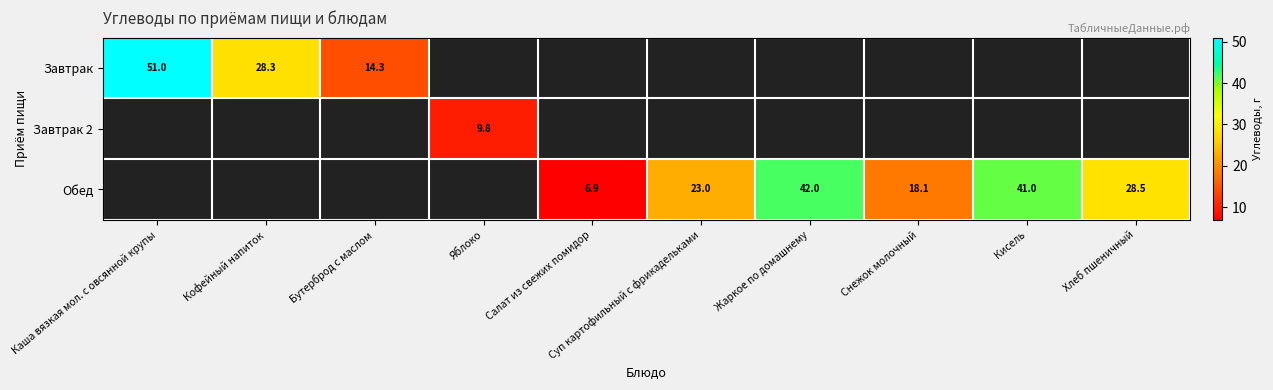

The Завтрак 2 series shows 9.8 at Яблоко. True or false?

True